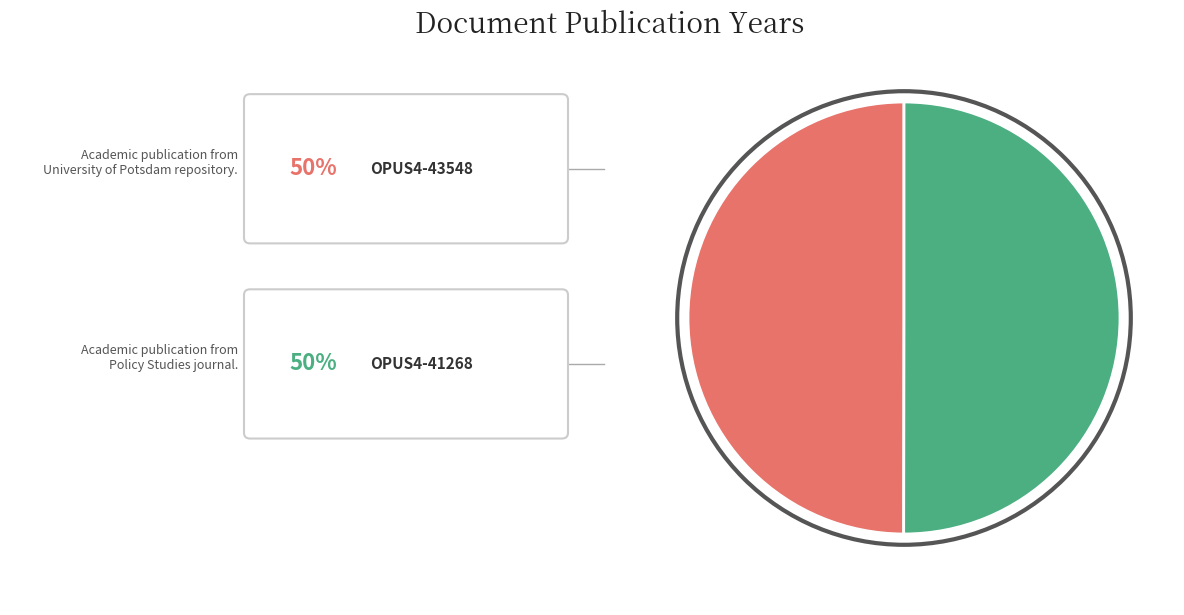

How many segments does this pie chart have?

2